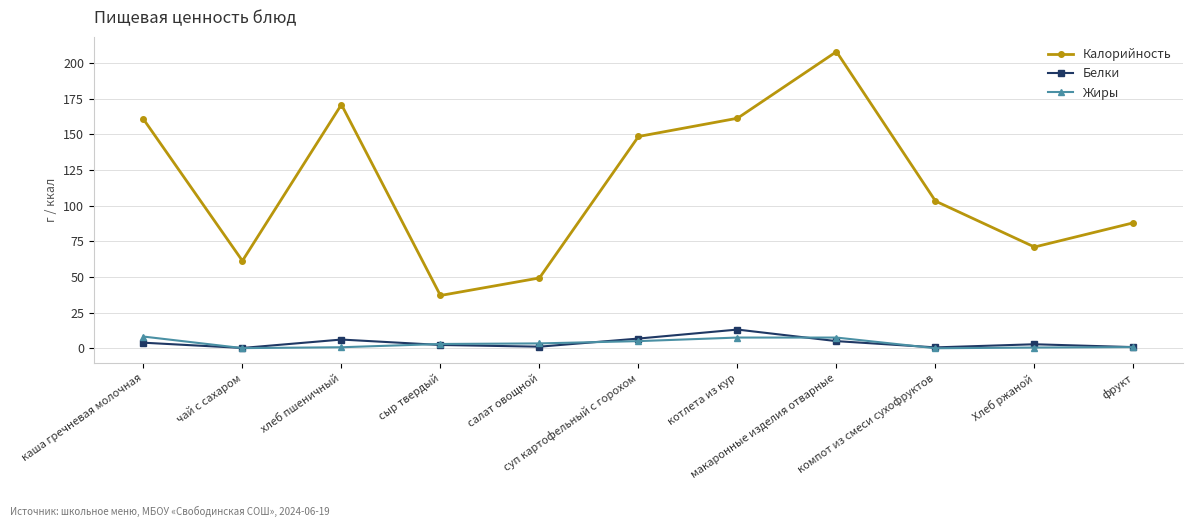

The value of Калорийность at Хлеб ржаной is 125.5. True or false?

False